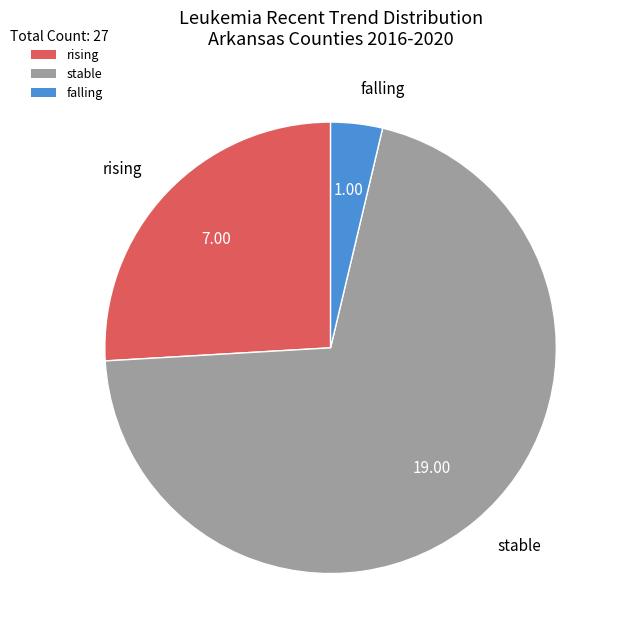

Which slice represents more than half of the pie?

stable